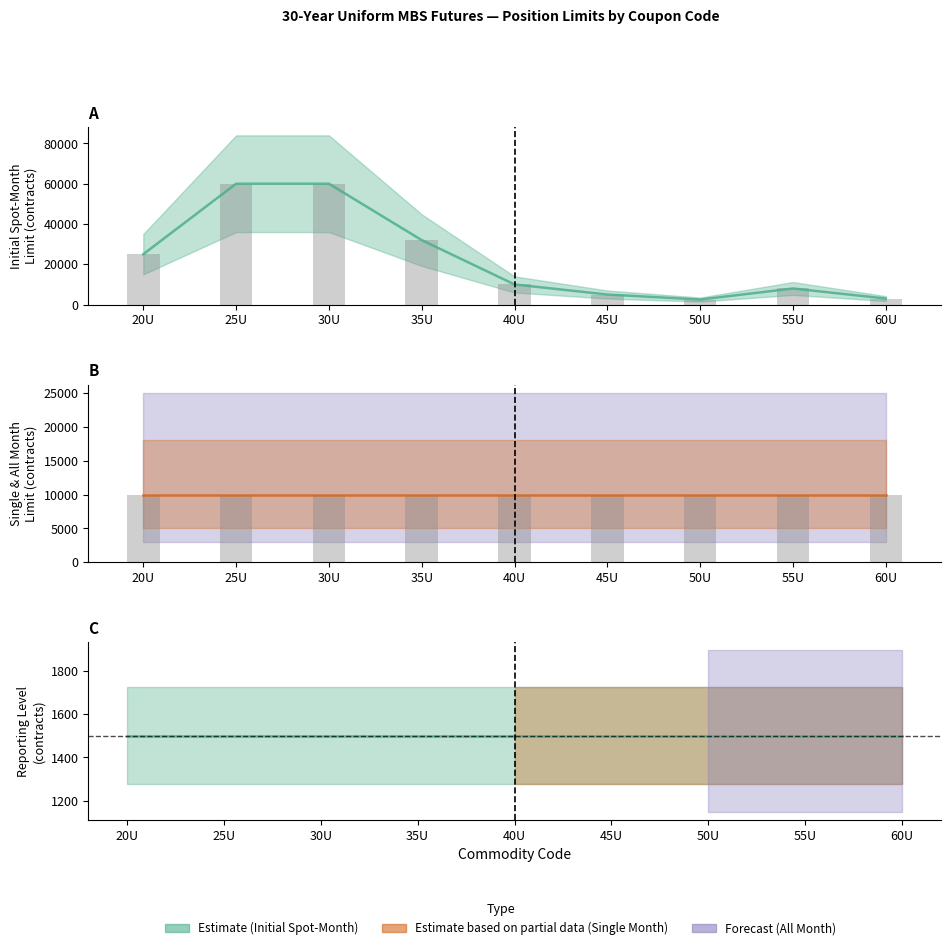

What position from the left is 20U?

1